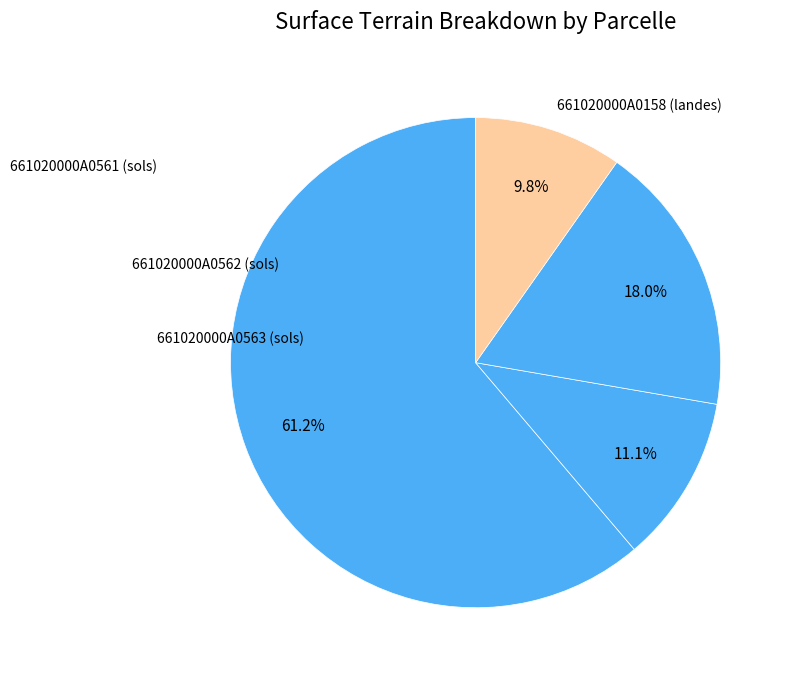

To the nearest percent, what is the difference between the 661020000A0561 (sols) and 661020000A0158 (landes) slice percentages?

51%